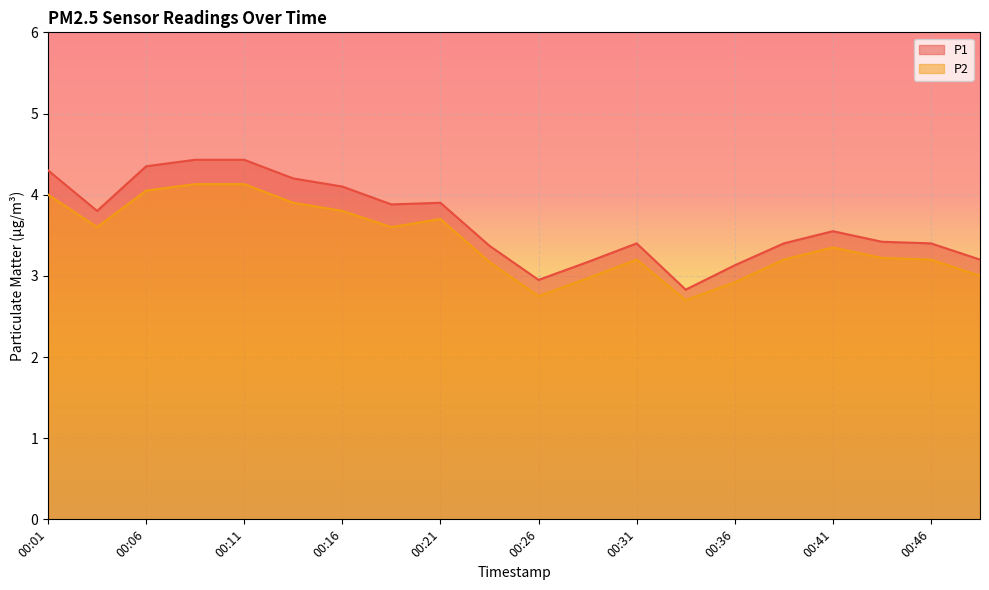

How many values in the P1 series are below 3?

2